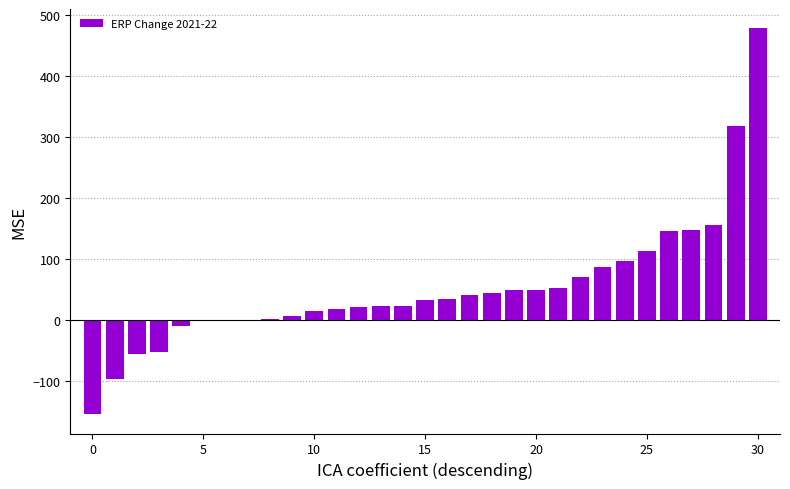

What is the greatest value displayed?

478